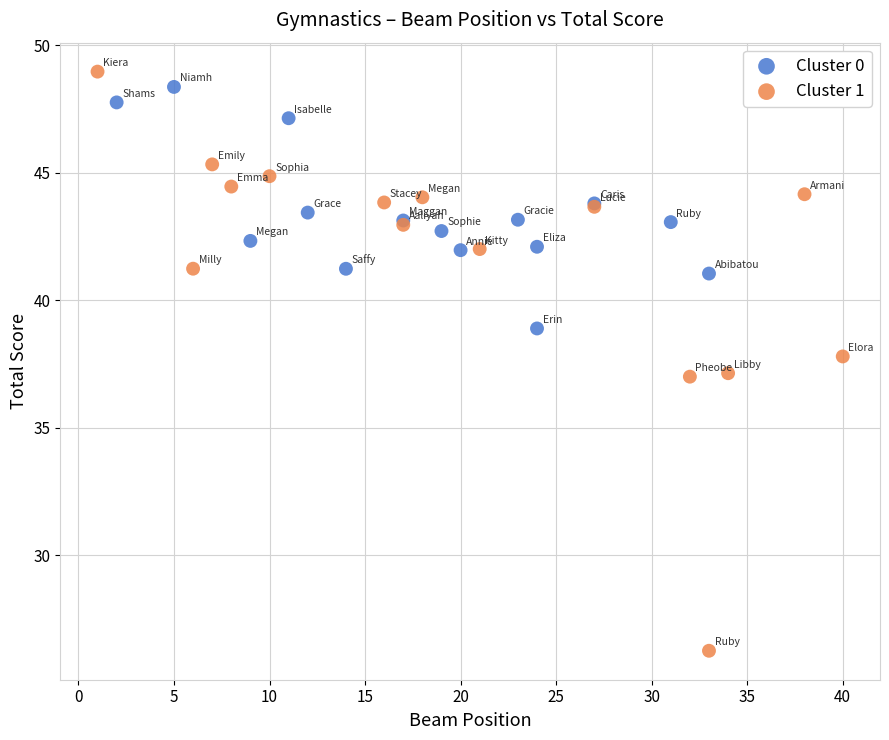

Which series reaches the minimum Y coordinate?

Cluster 1